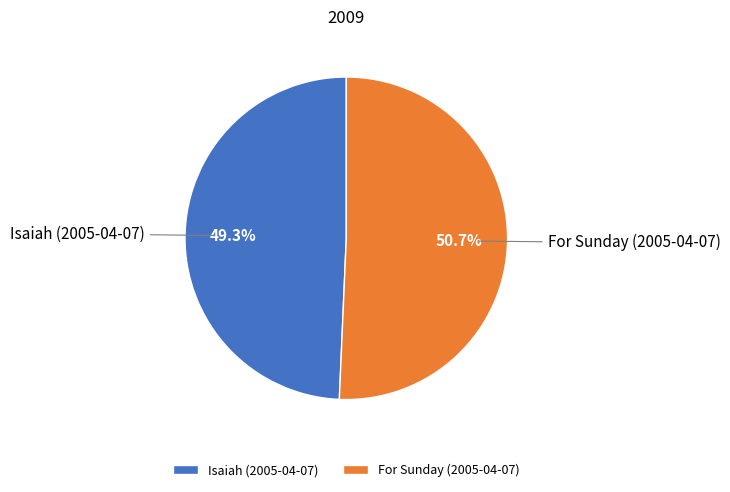

Which slice is the smallest?

Isaiah (2005-04-07)